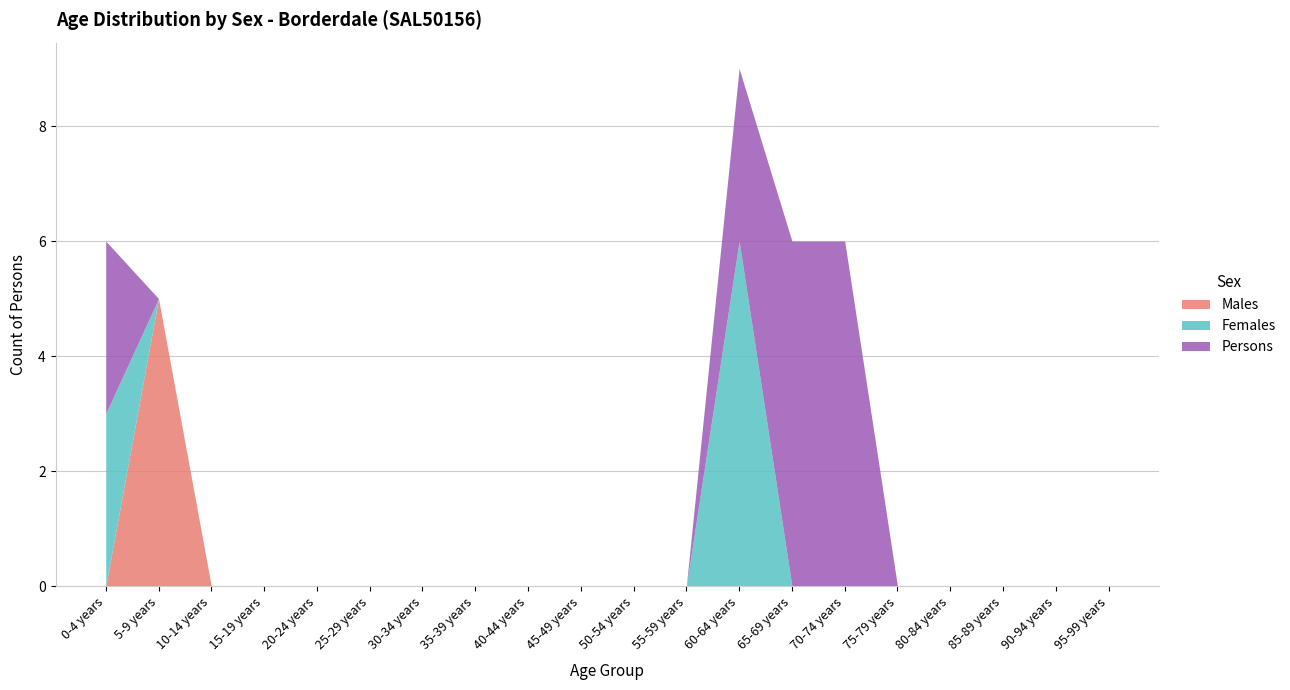

What is the highest value of the Females series?

6